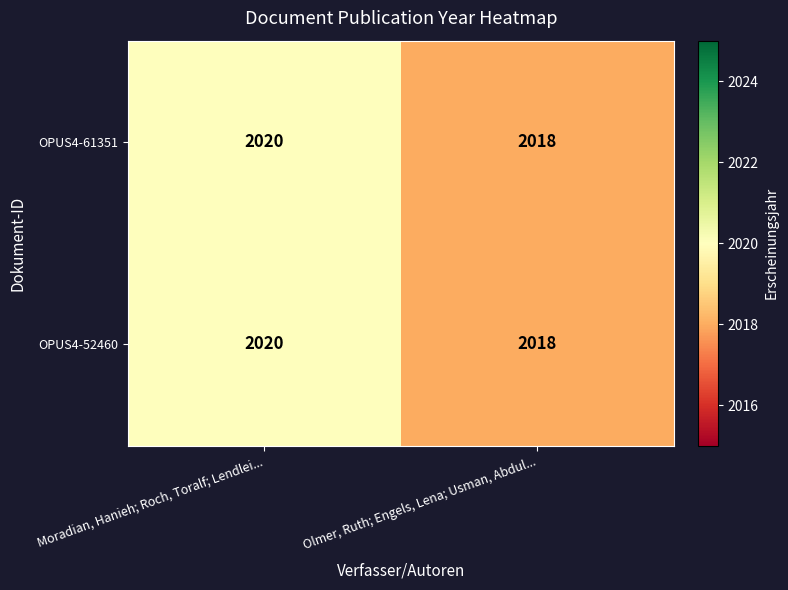

What is the sum of the OPUS4-61351 values at Moradian, Hanieh; Roch, Toralf; Lendlei... and Olmer, Ruth; Engels, Lena; Usman, Abdul...?

4038